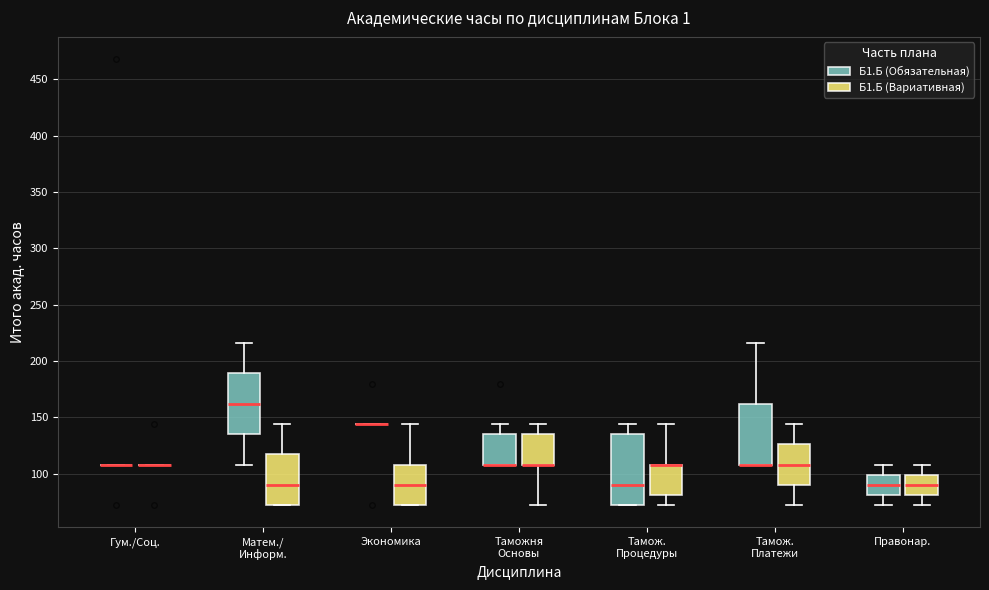

Where is the upper edge of the box for Таможня Основы (Б1.Б (Обязательная)) on the y-axis? The values are not printed on the chart, so give them approximately, as read against the axis.

135